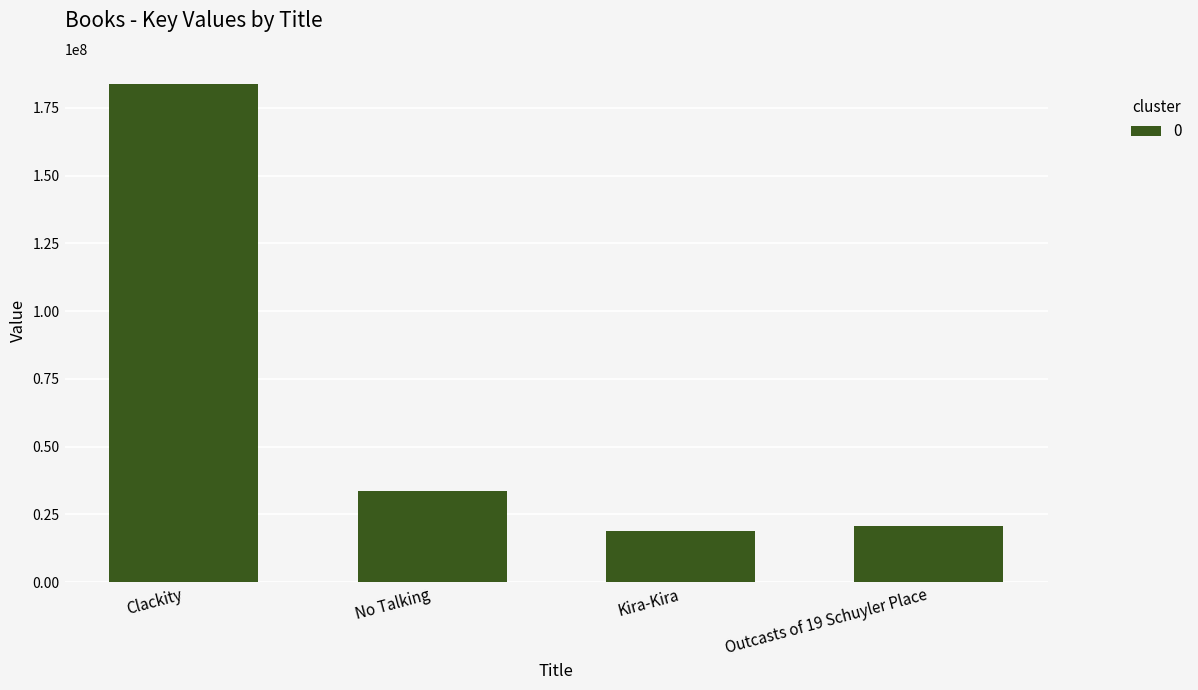

Reading left to right, what are all the values shown in this chart?

Clackity=183878059	No Talking=33633402	Kira-Kira=19010668	Outcasts of 19 Schuyler Place=20894568